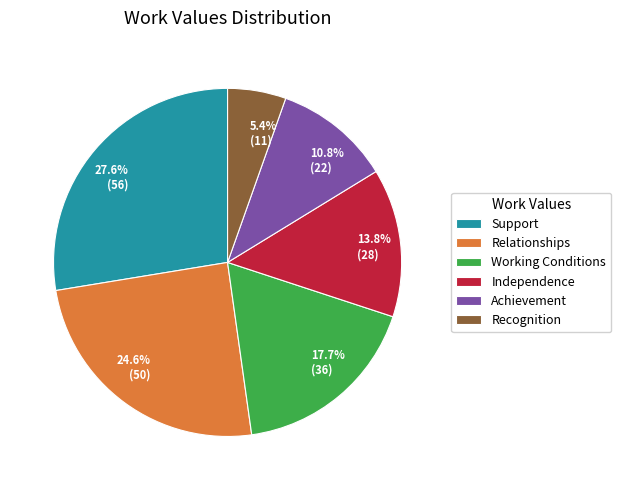

To the nearest percent, what is the difference between the largest and smallest slice percentages?

22%